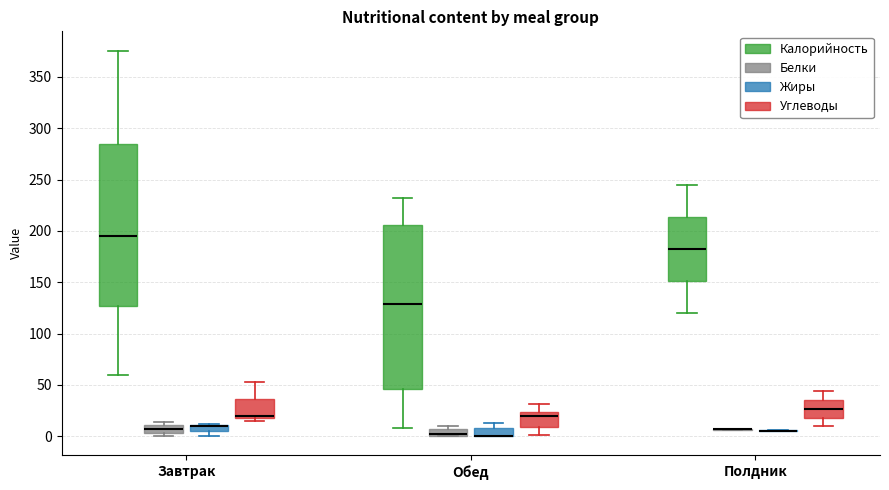

Where is the upper edge of the box for Завтрак (Углеводы) on the y-axis? The values are not printed on the chart, so give them approximately, as read against the axis.

35